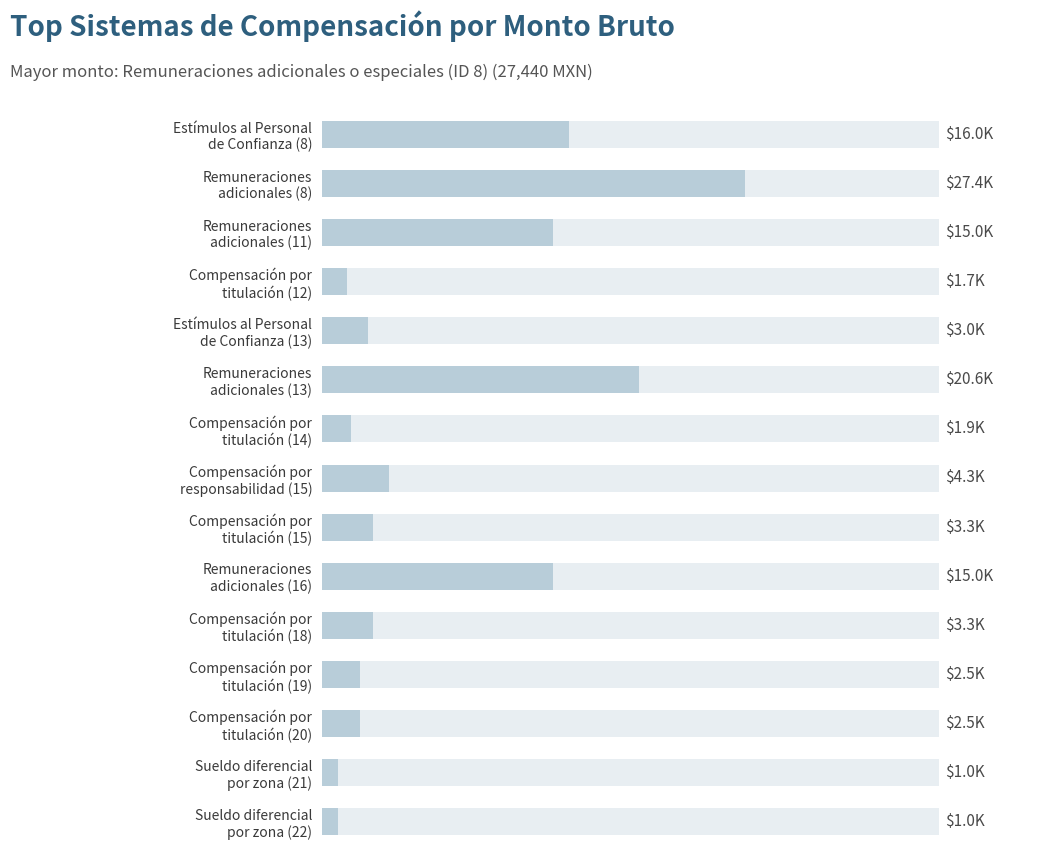

How many distinct data groups are displayed?

1